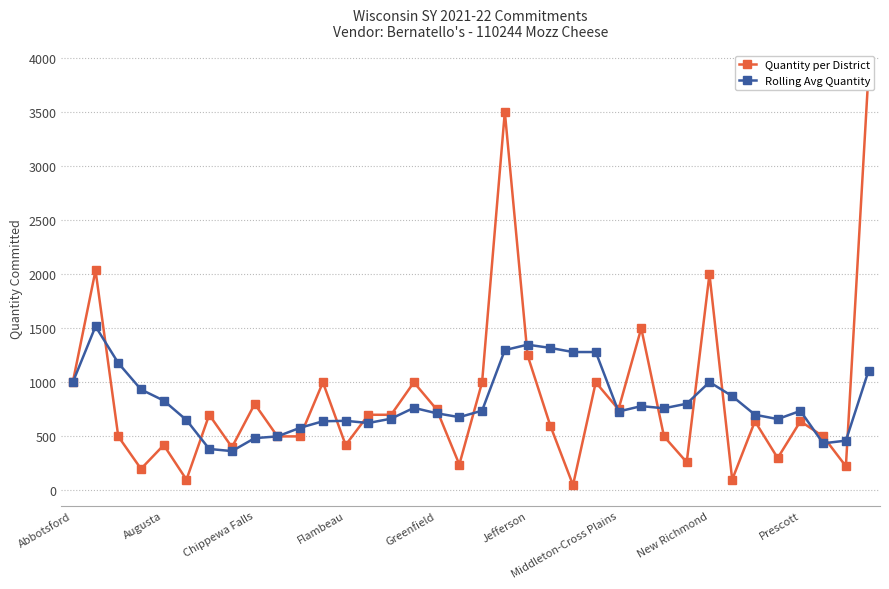

Rank the series by their average value, from highest to lowest.

Quantity per District, Rolling Avg Quantity